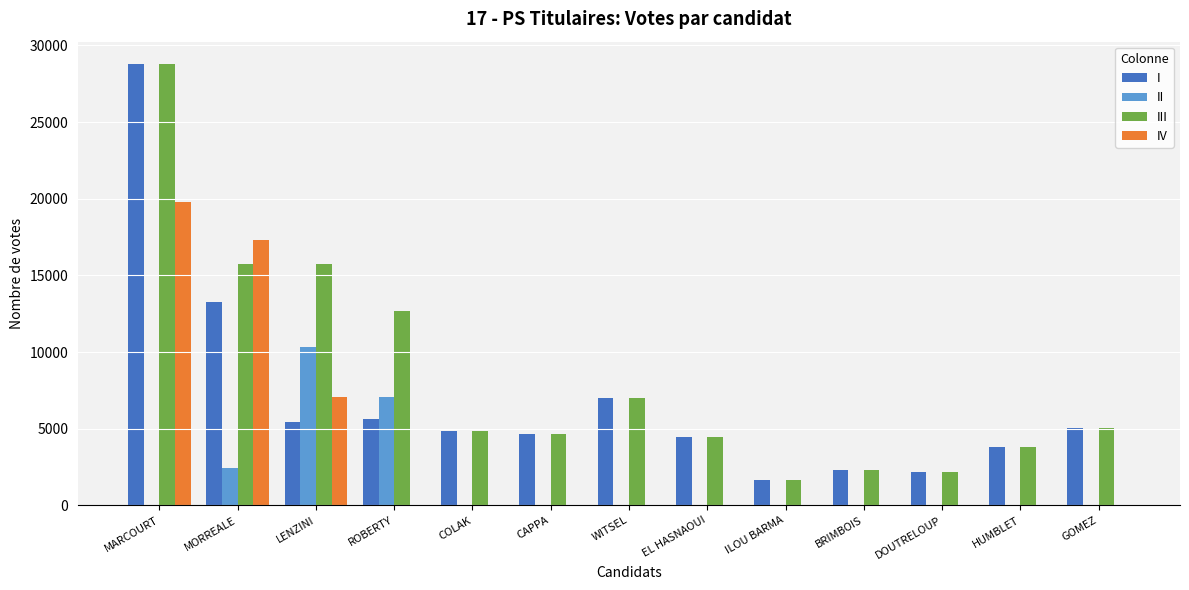

Are the bars horizontal?

No